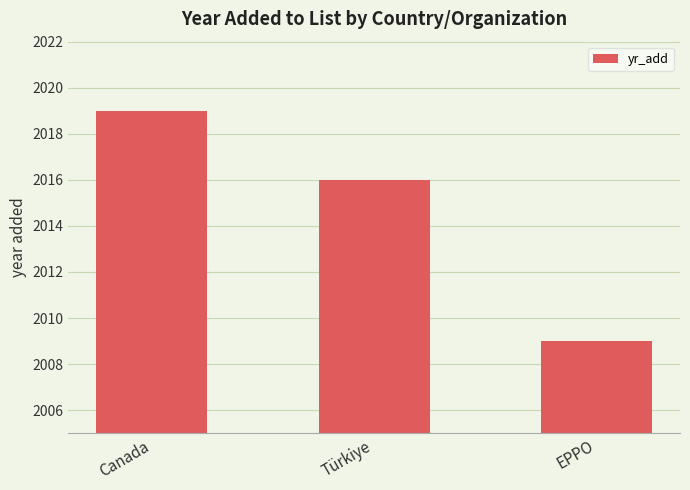

Rank the categories by value from highest to lowest.

Canada, Türkiye, EPPO